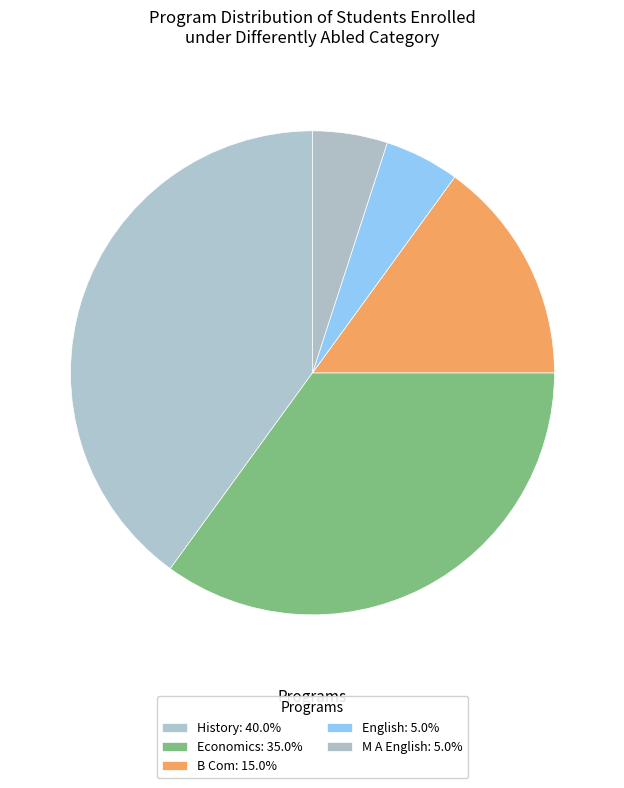

To the nearest percent, what is the average slice percentage?

20%